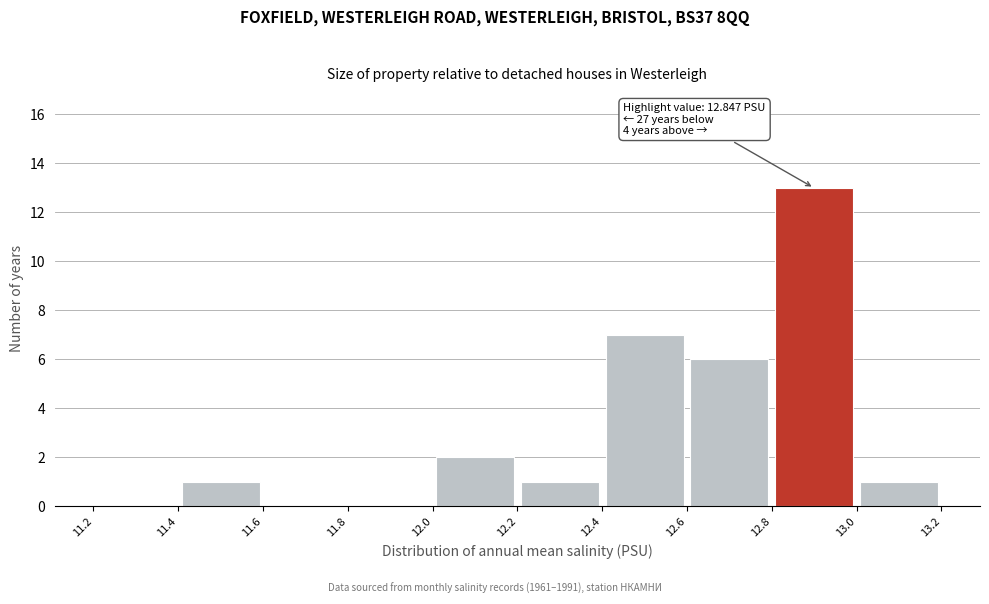

Over which range of the x-axis is the bar tallest?

12.8 to 13.0